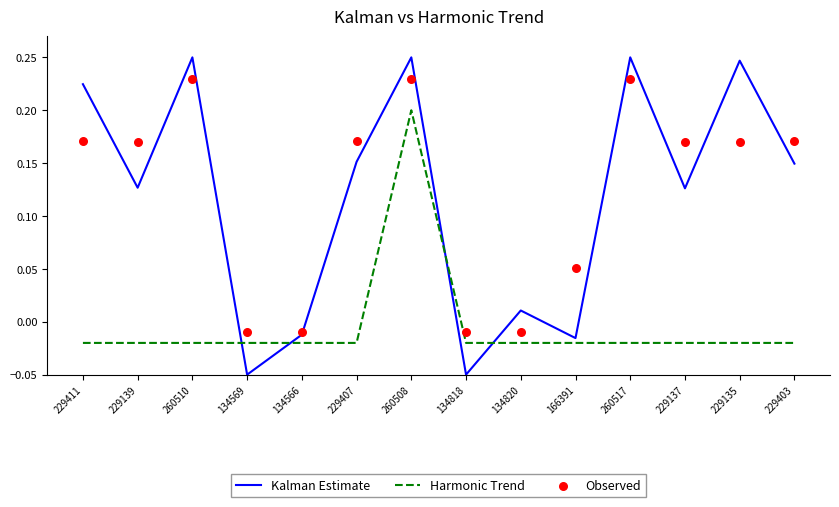

At how many categories does at least one series exceed 0?

11